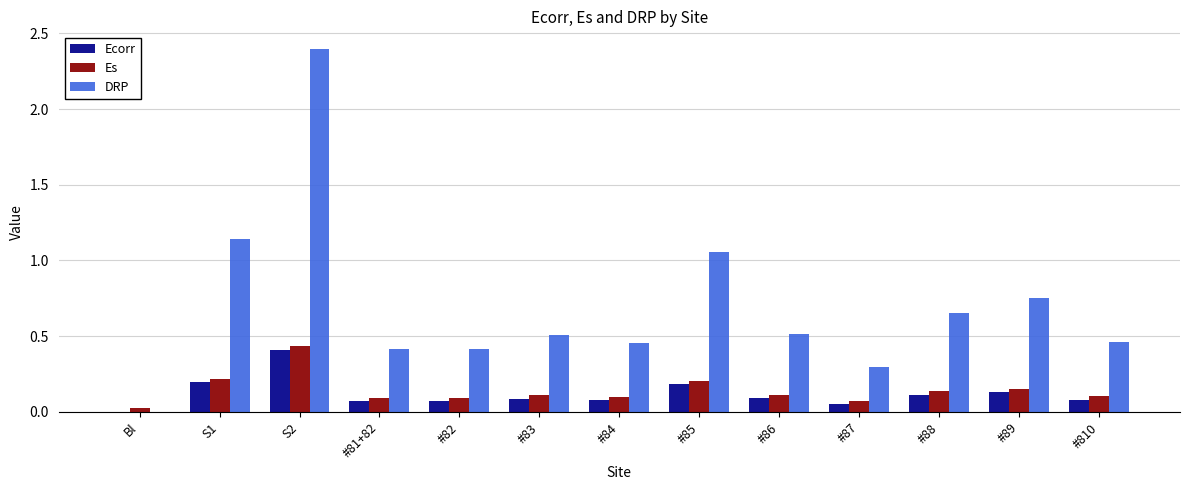

What is the sum of all DRP values?

9.1